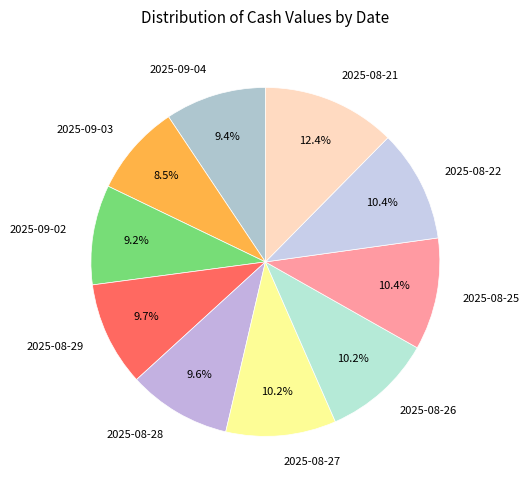

How many segments does this pie chart have?

10